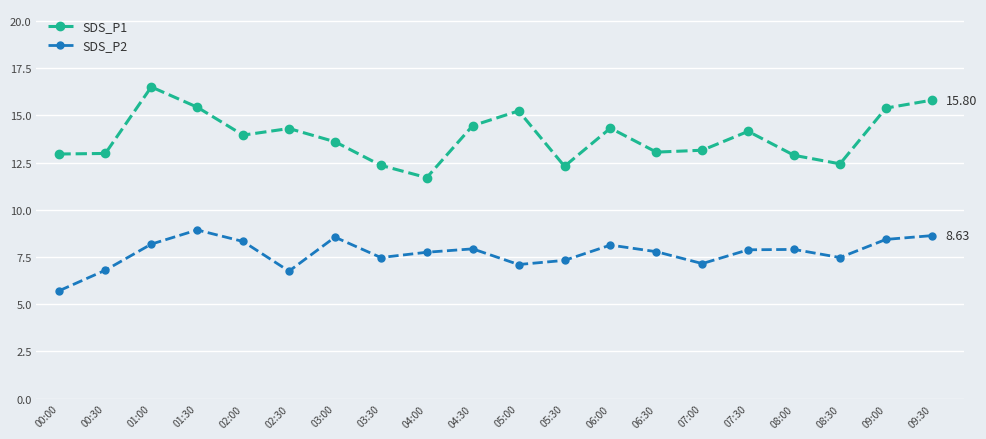

What is the difference between the maximum and minimum values in the SDS_P2 series?

3.2